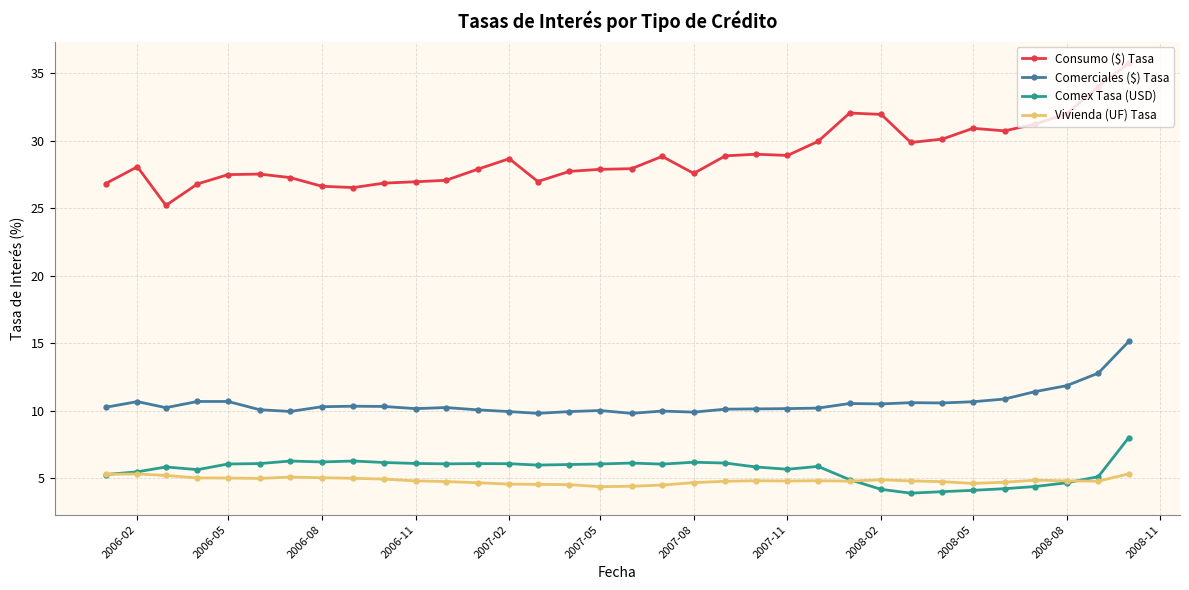

What is the smallest value displayed?

3.9